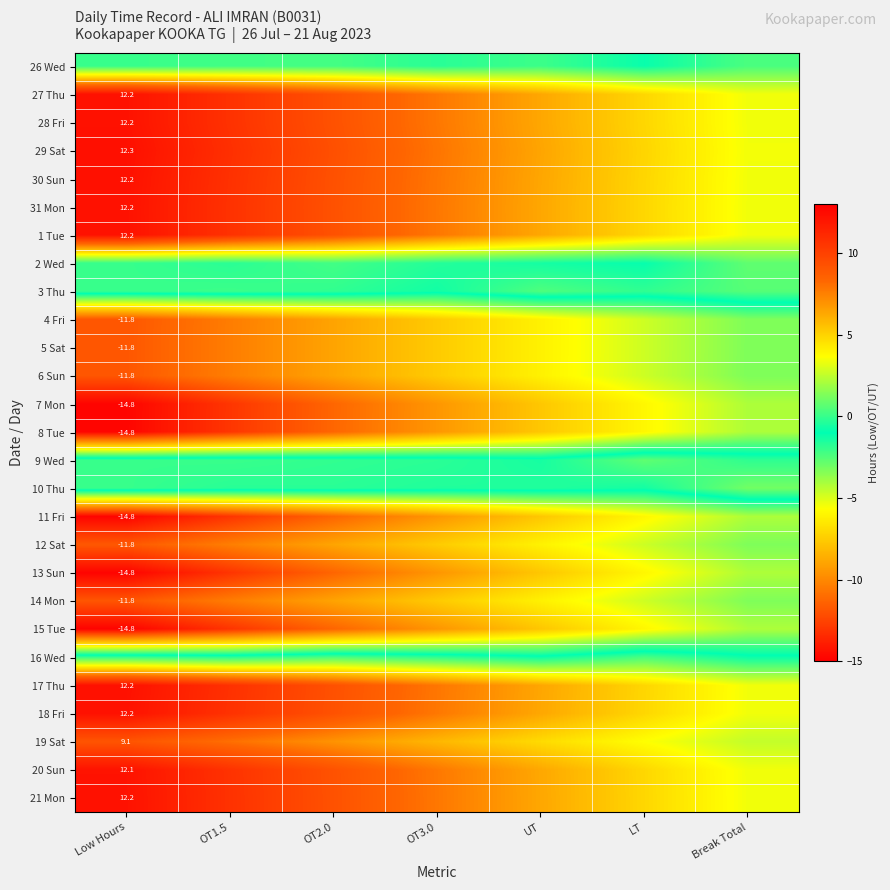

At which category does the chart reach its minimum across all series?

Low Hours